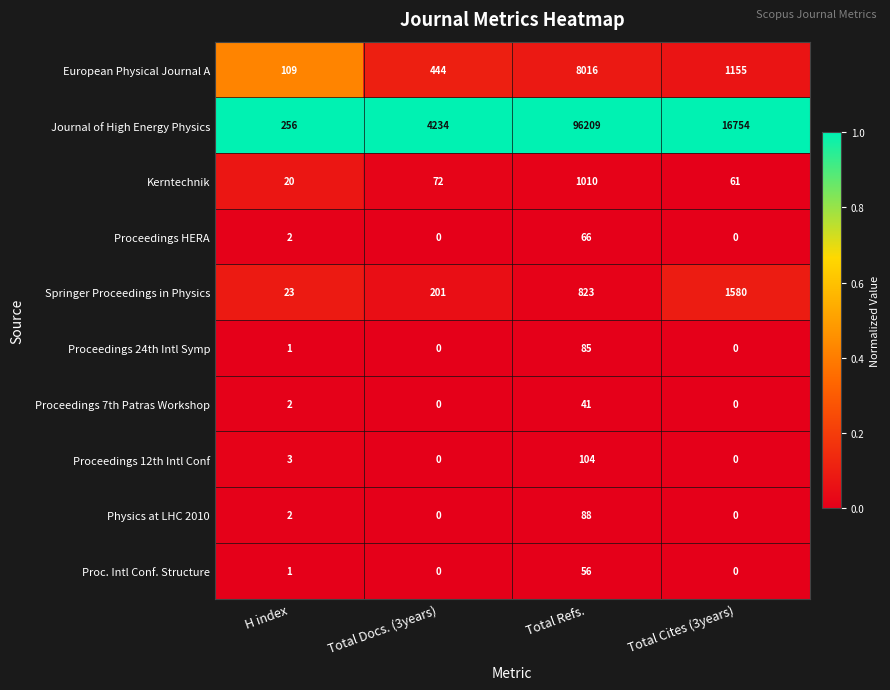

Which series has the widest spread of values?

Journal of High Energy Physics